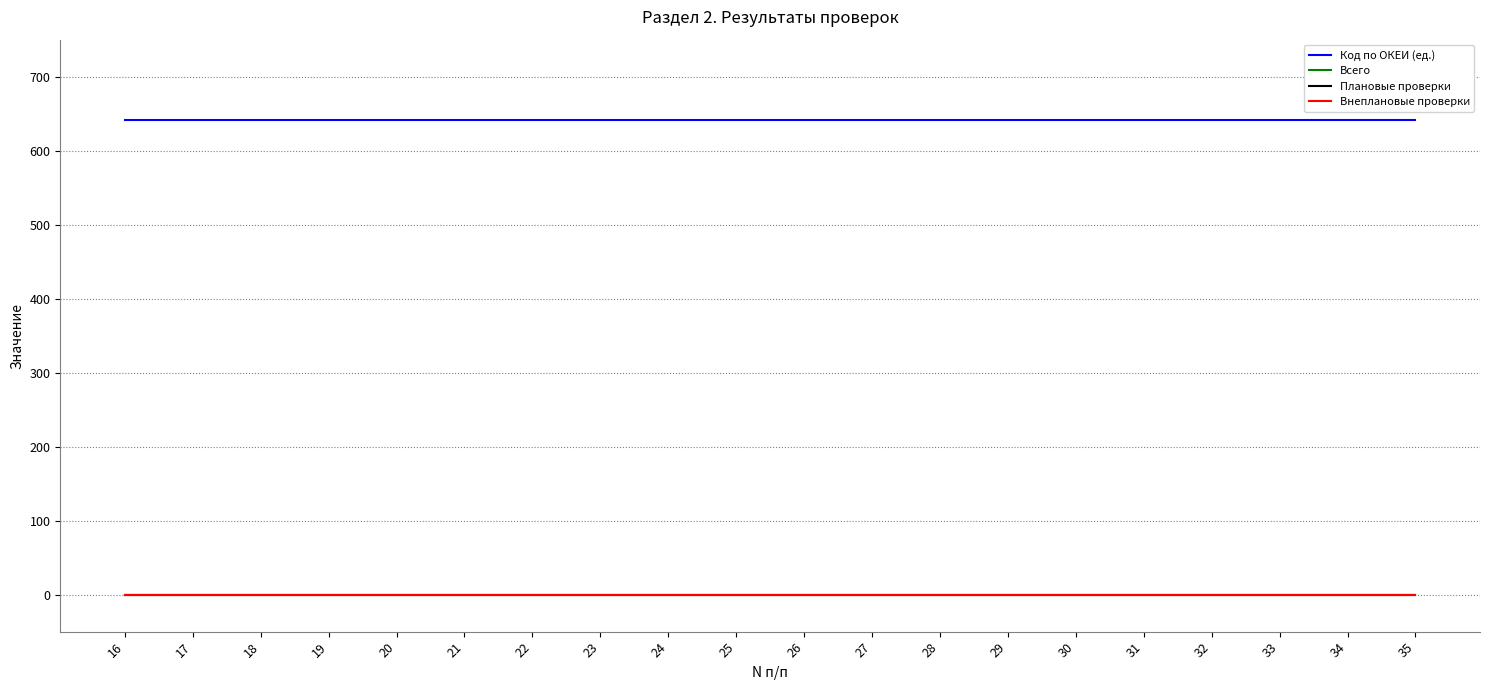

Is this an area chart (filled region under the line)?

No